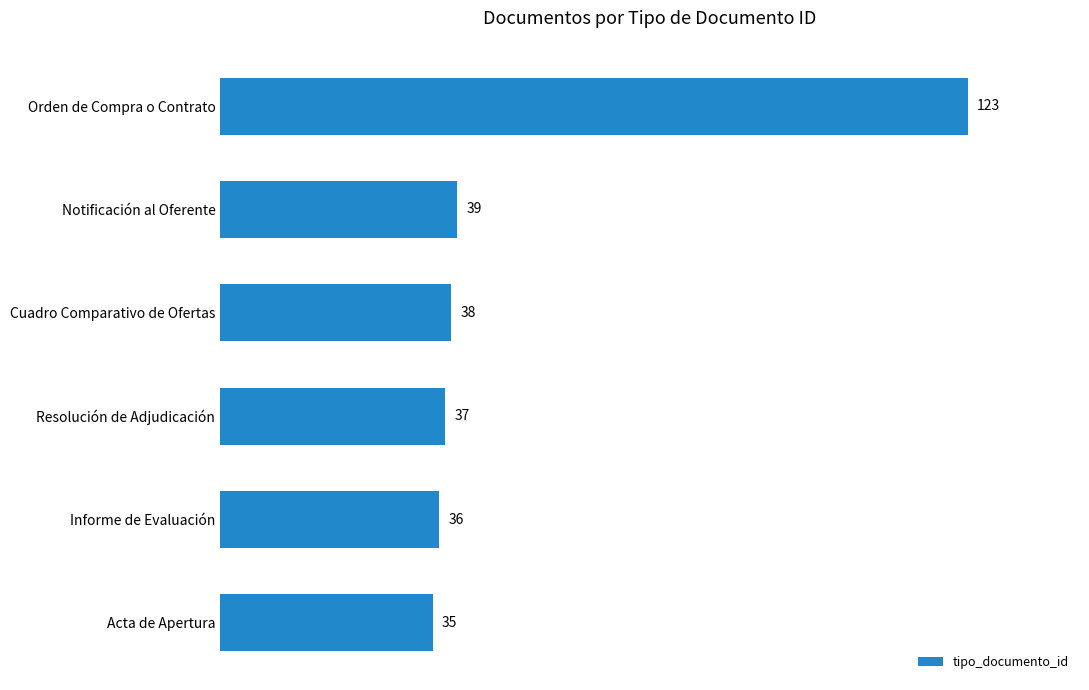

Is it true that the value at Resolución de Adjudicación is 37?

True